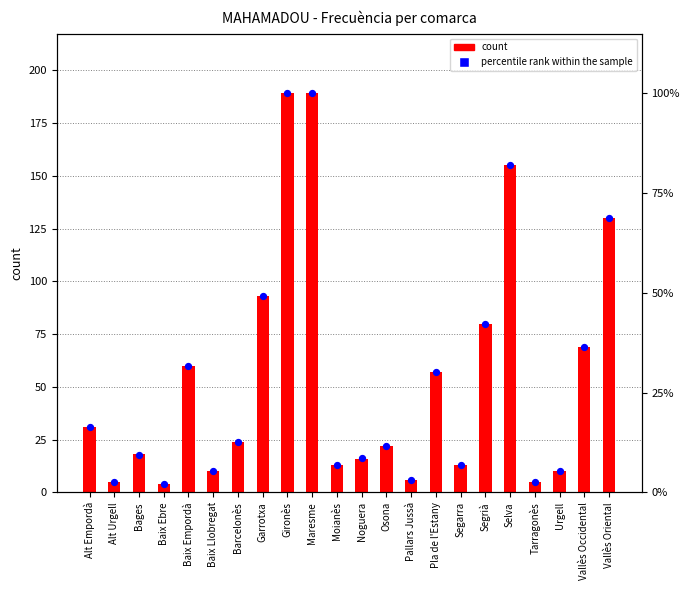

What are all the series names shown in the legend?

count, percentile rank within the sample